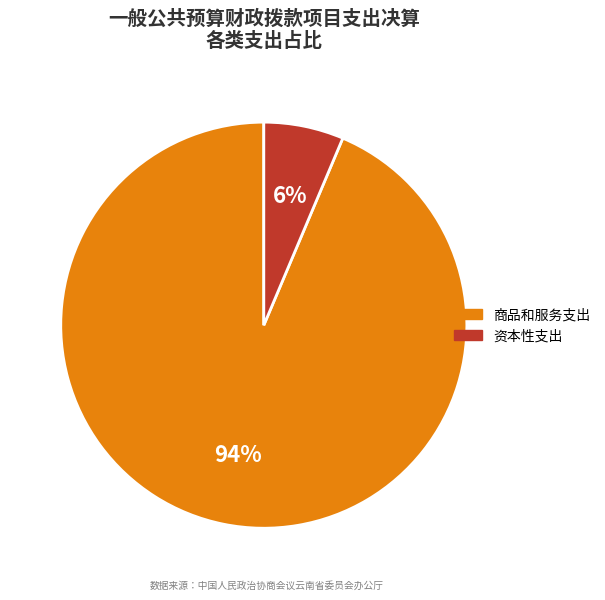

Does any single category account for the majority?

Yes